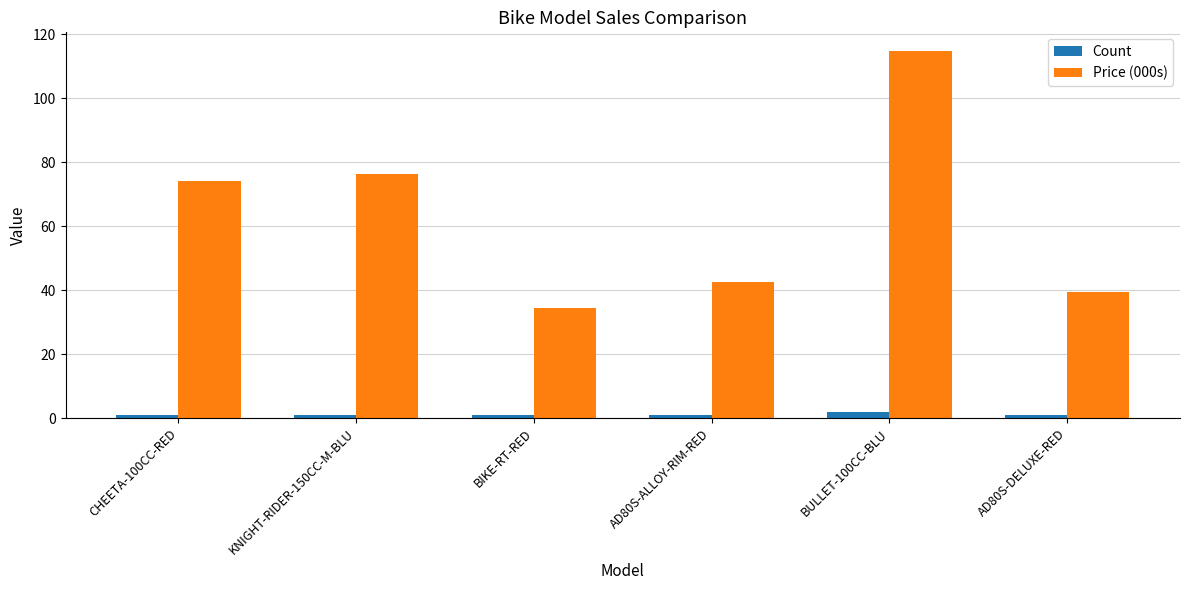

How many distinct data groups are displayed?

2